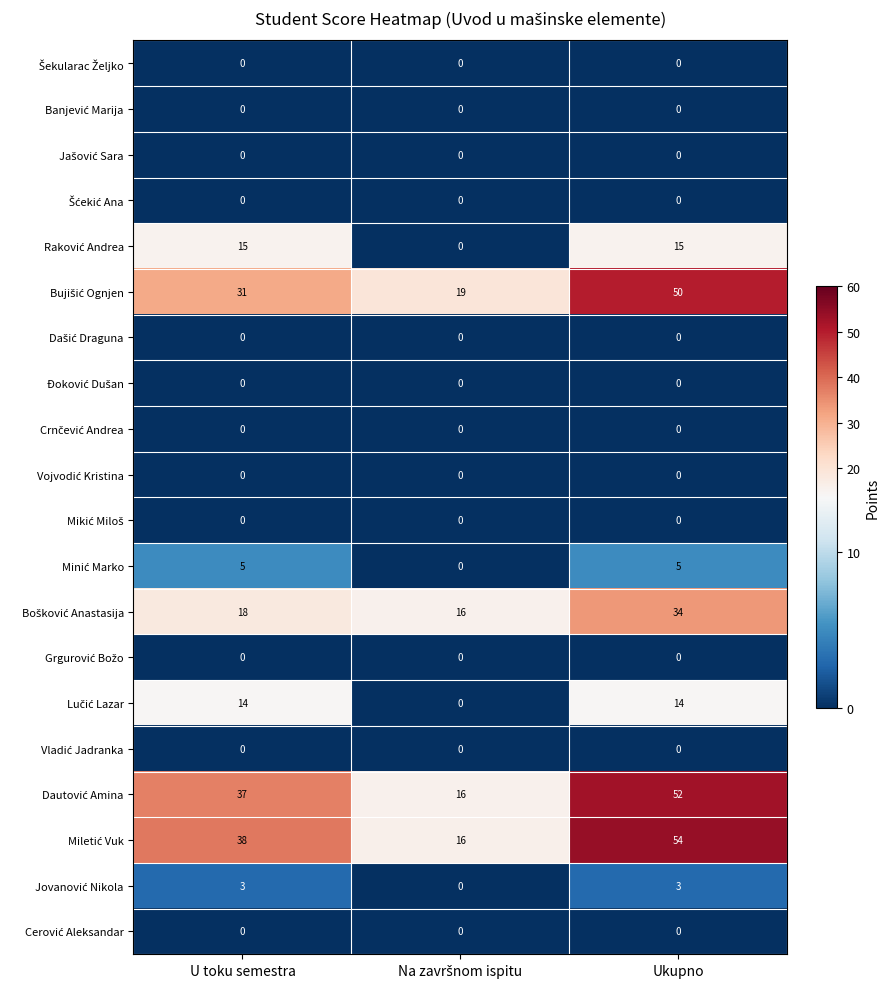

At which category is the sum across all series the highest?

Ukupno